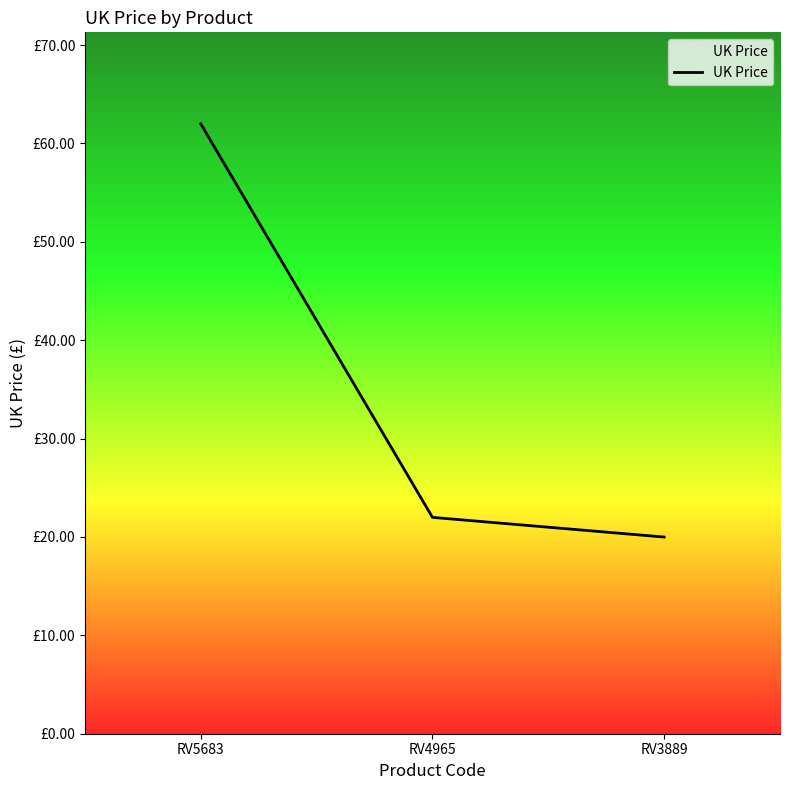

What is the value of the 1st point from the left?

62.0